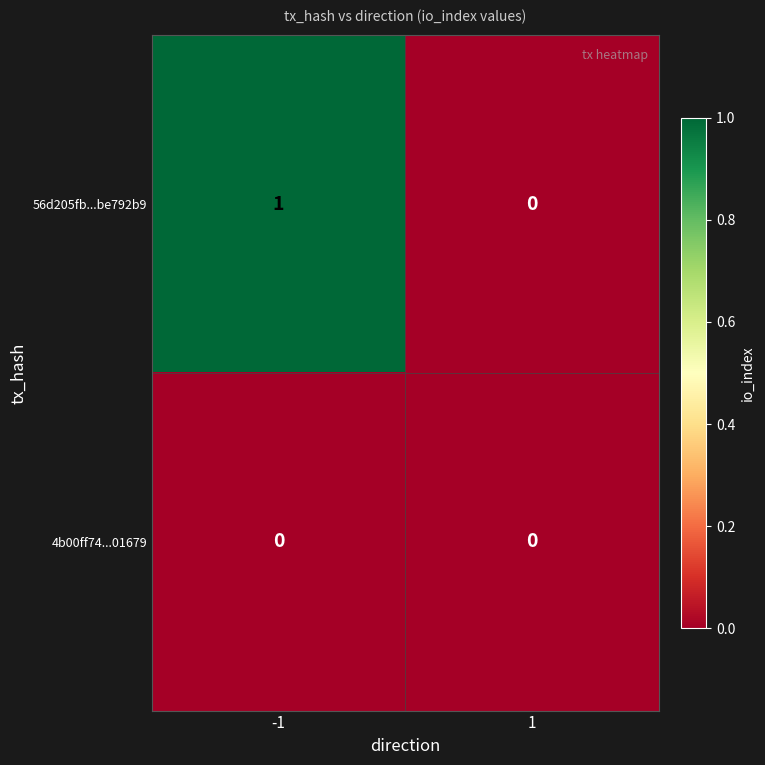

Reading right to left, what are all the values shown in this chart?

56d205fb...be792b9: 0	1
4b00ff74...01679: 0	0